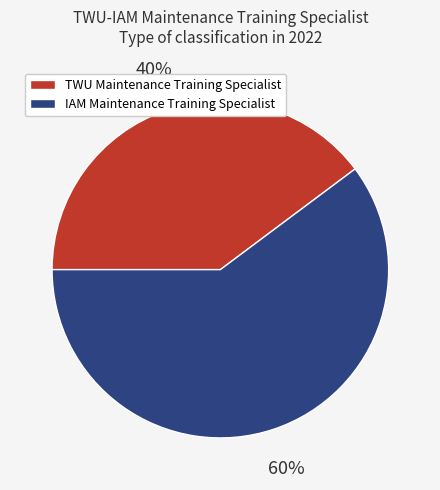

Which category accounts for the majority?

IAM Maintenance Training Specialist